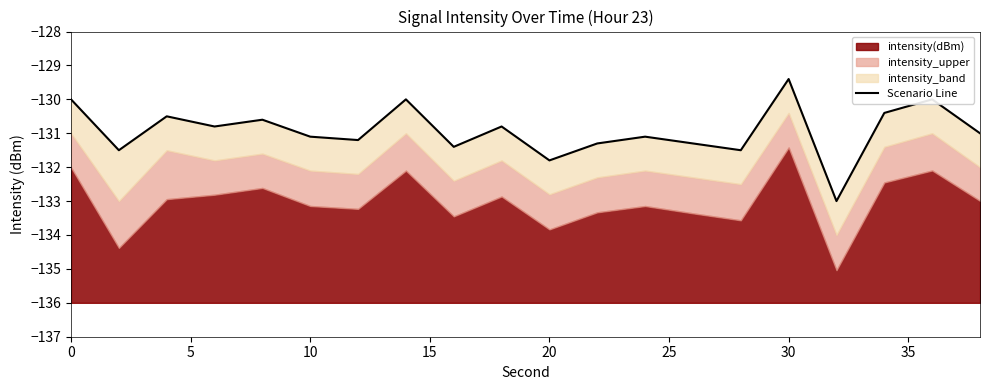

How many points are higher than both their immediate neighbors (excluding endpoints)?

7